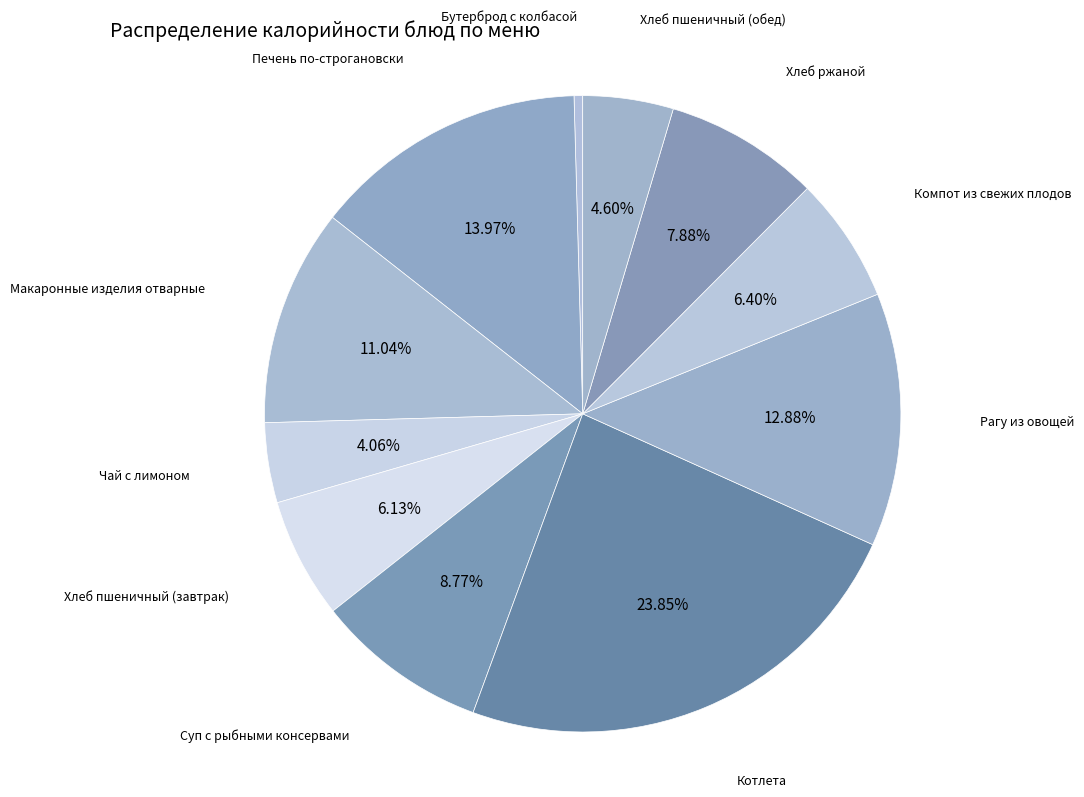

How many segments does this pie chart have?

11